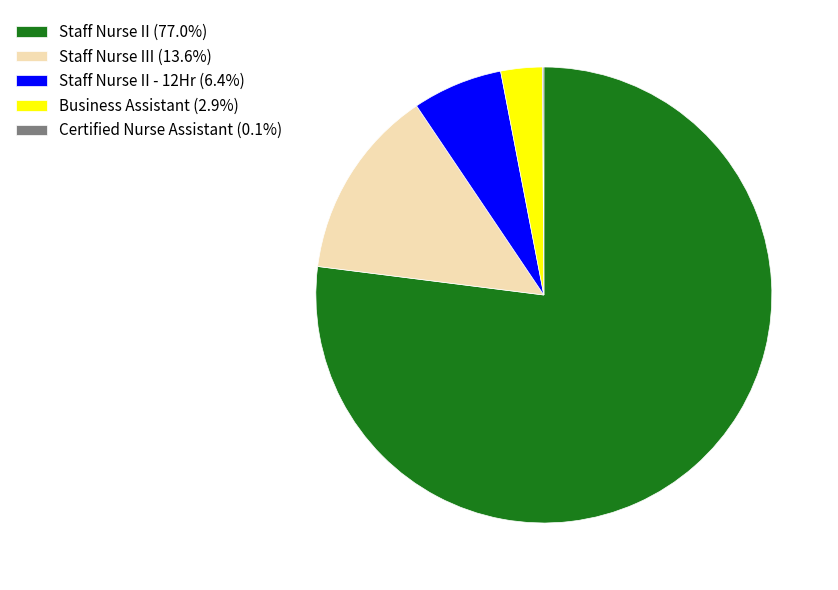

Does Staff Nurse II - 12Hr (6.4%) represent more than half of the total?

No